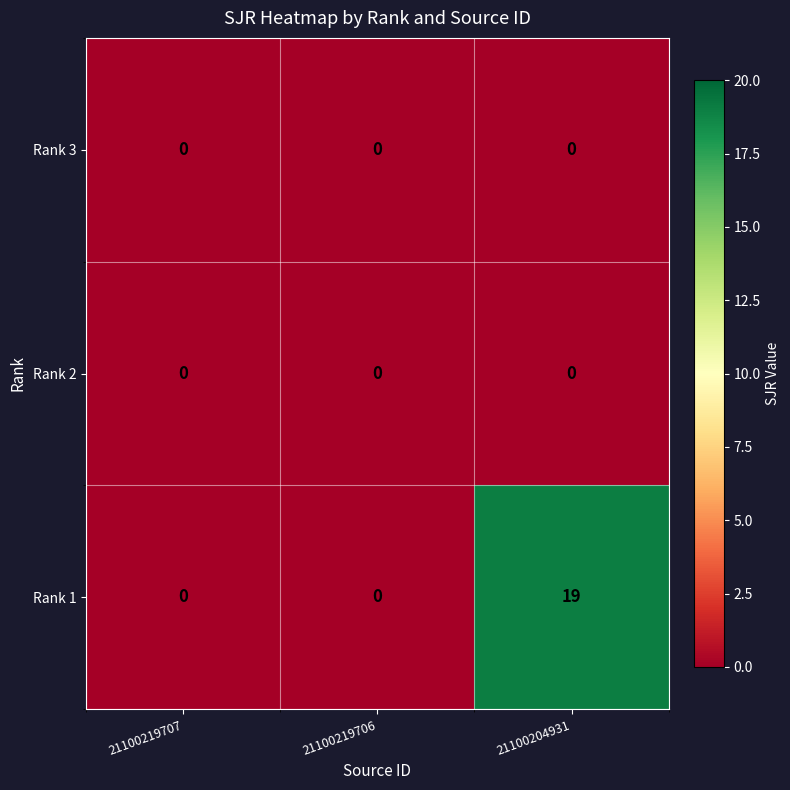

What is the maximum value shown in the chart?

19